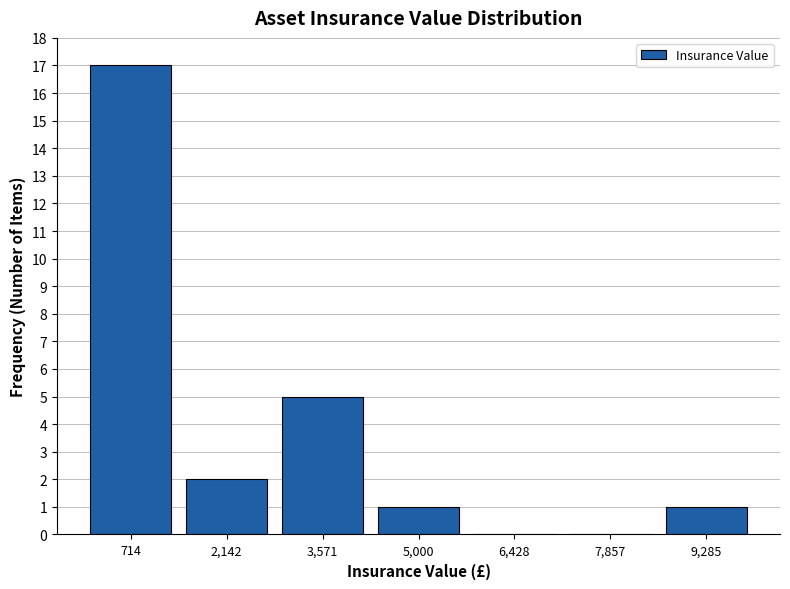

Reading left to right, transcribe this chart: for each bar, give the range it covers on the x-axis and its height. Neither the bar edges nor the heights are printed on the chart, so give them approximately, as read against the axes.

0 to 1400: 17
1400 to 2800: 2
2800 to 4200: 5
4200 to 5800: 1
5800 to 7200: 0
7200 to 8600: 0
8600 to 10000: 1